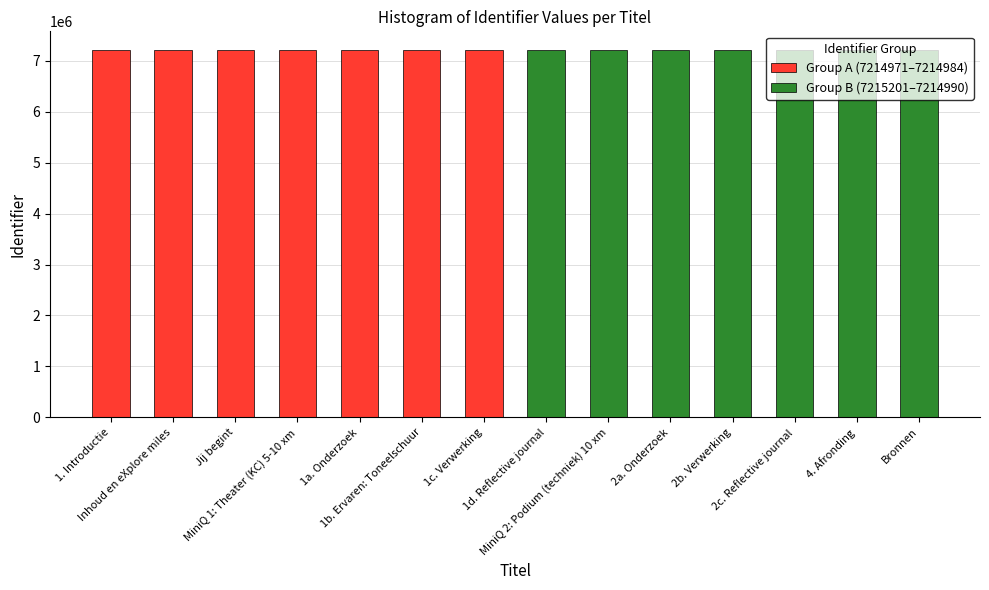

What are all the series names shown in the legend?

Group A (7214971–7214984), Group B (7215201–7214990)